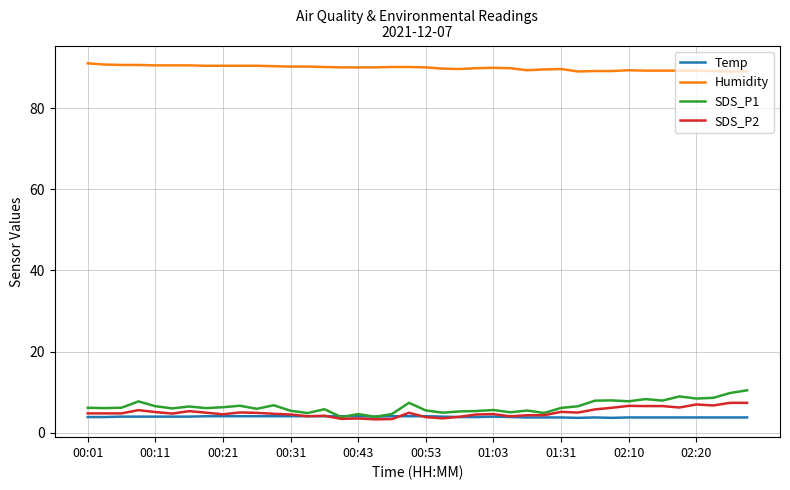

True or false: Humidity and Temp intersect in this chart.

False